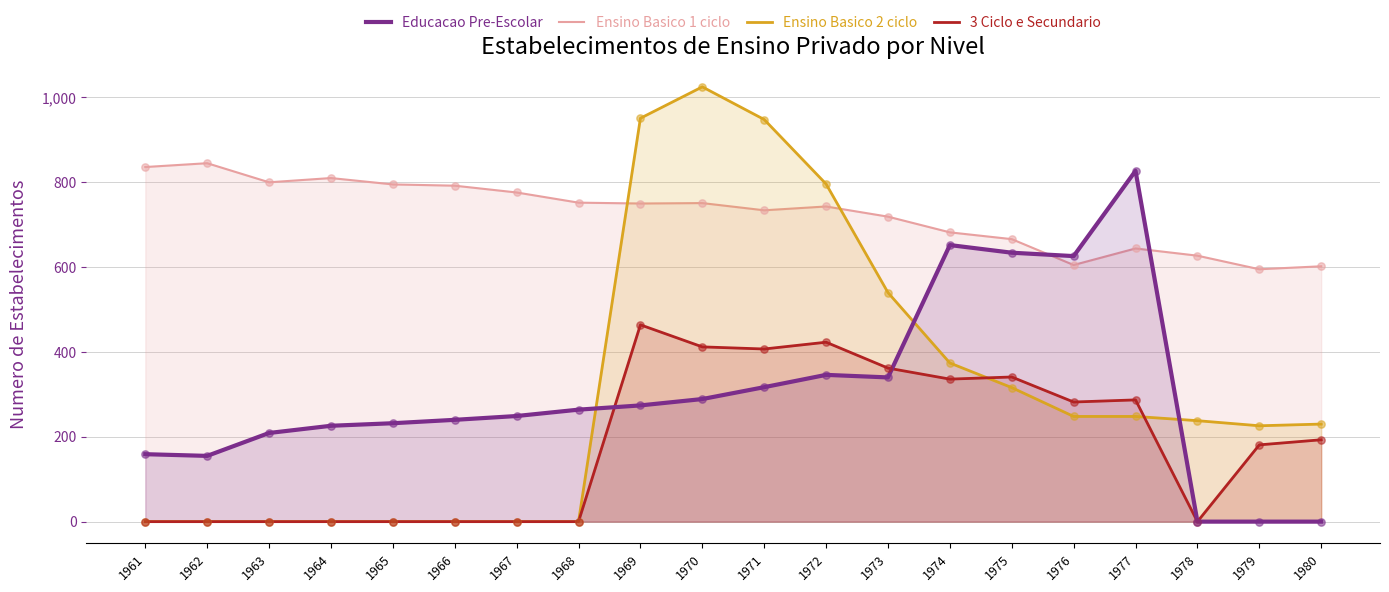

Which series has the largest total across all categories?

Ensino Basico 1 ciclo